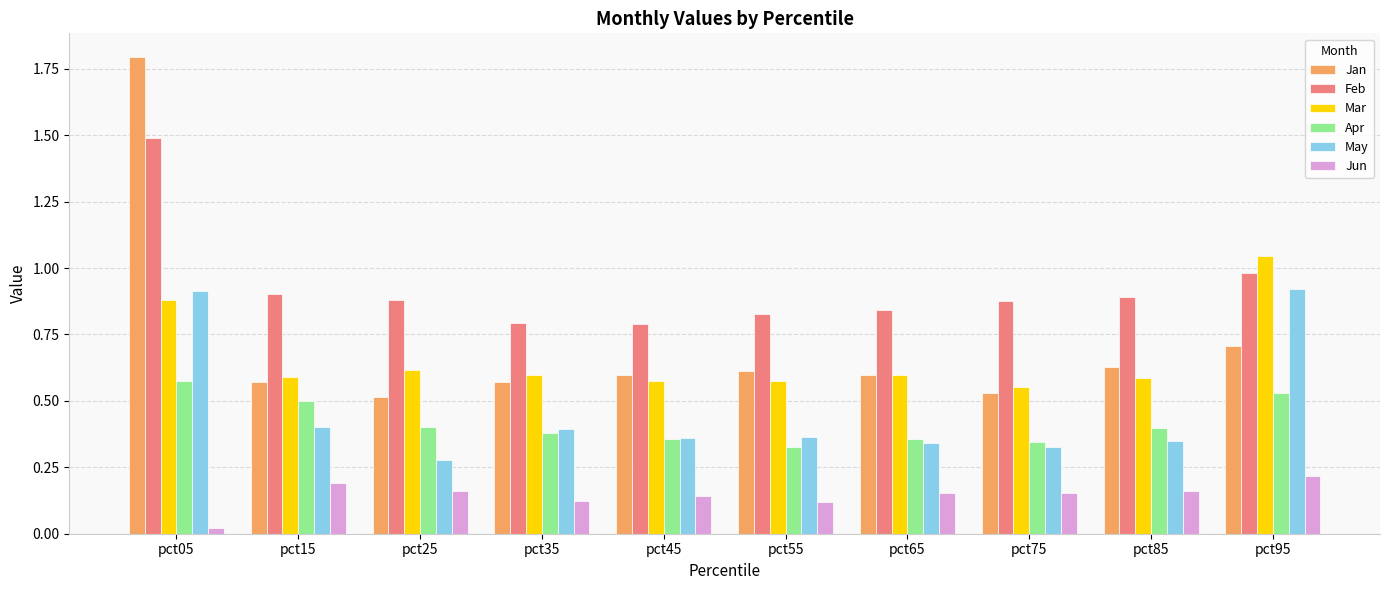

The value of Jun at pct65 is 0.2. True or false?

True